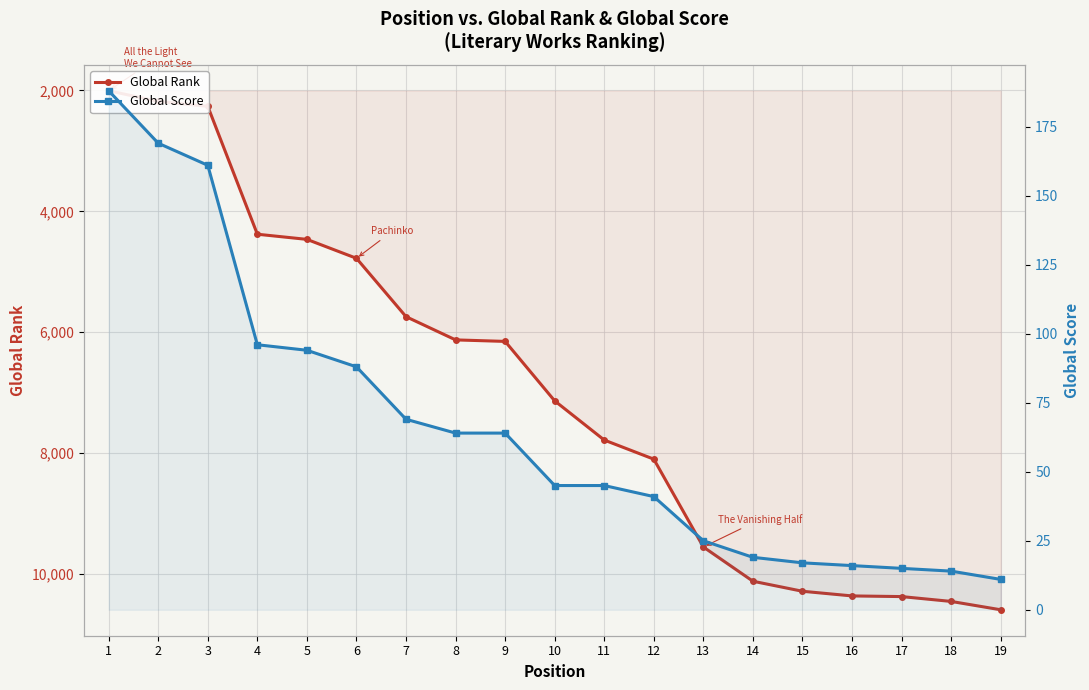

Is this an area chart (filled region under the line)?

No